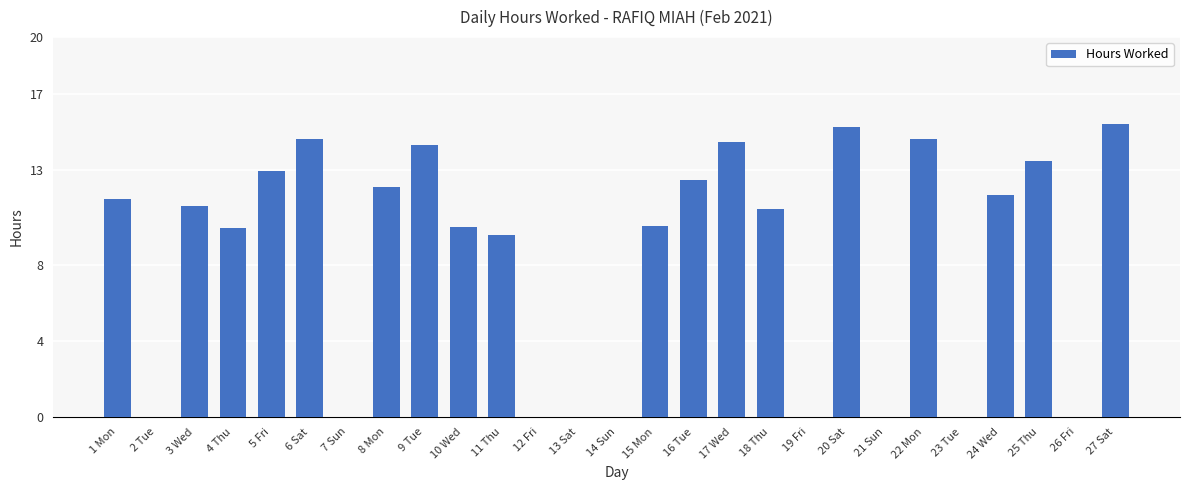

What is the maximum value shown in the chart?

15.4